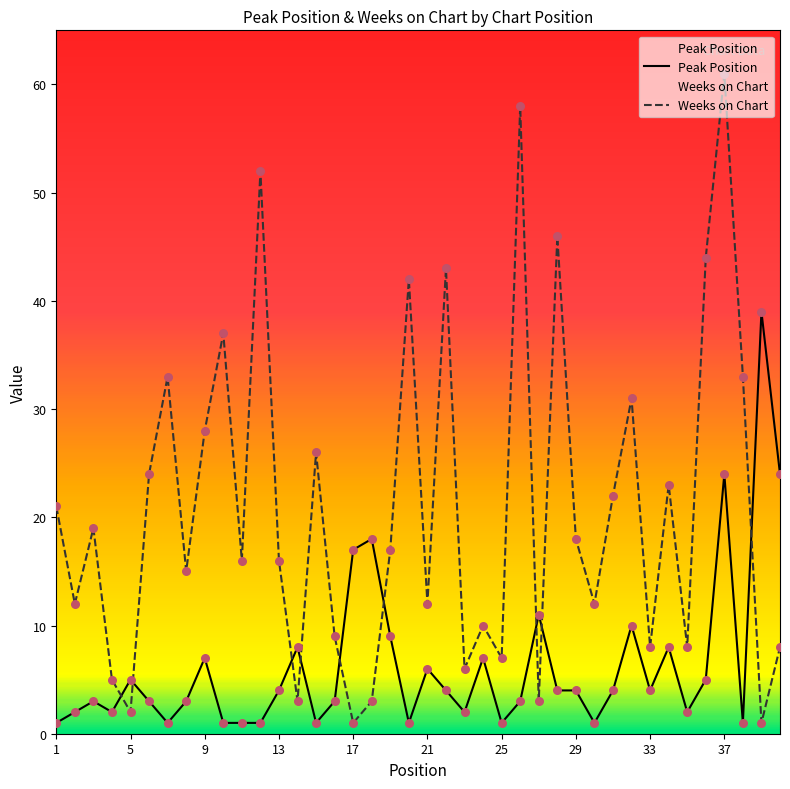

Which series has the widest spread of Y values?

Weeks on Chart